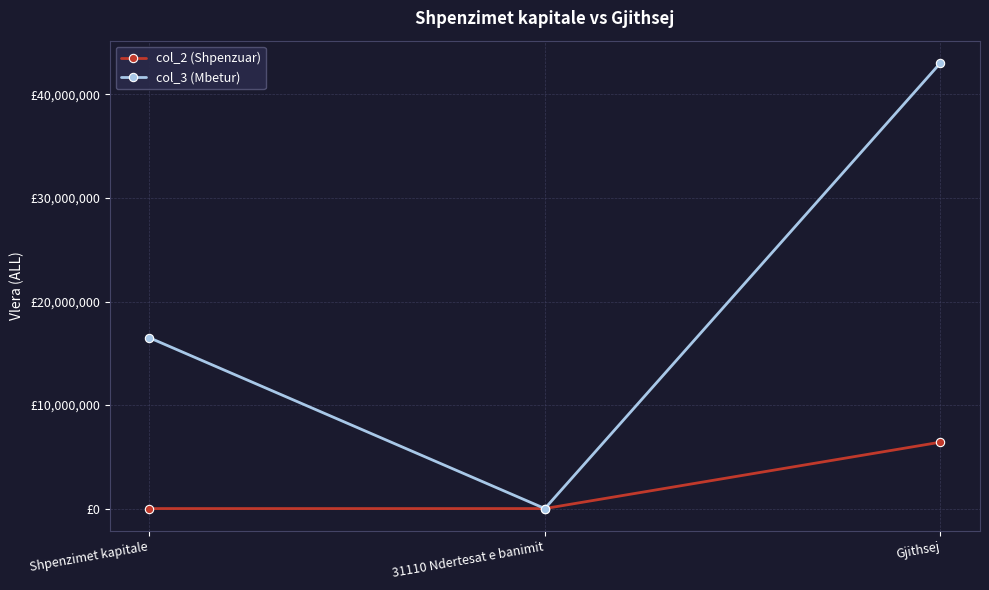

Which has a higher value, Shpenzimet kapitale or Gjithsej?

Gjithsej